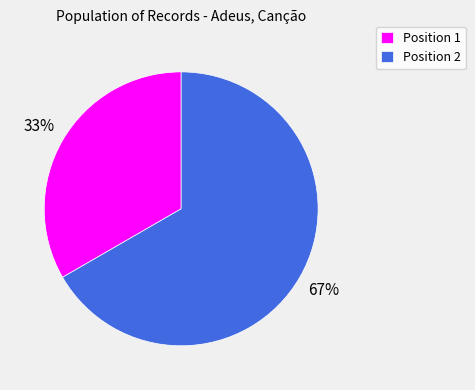

Is the sum of Position 2 and Position 1 greater than half?

Yes